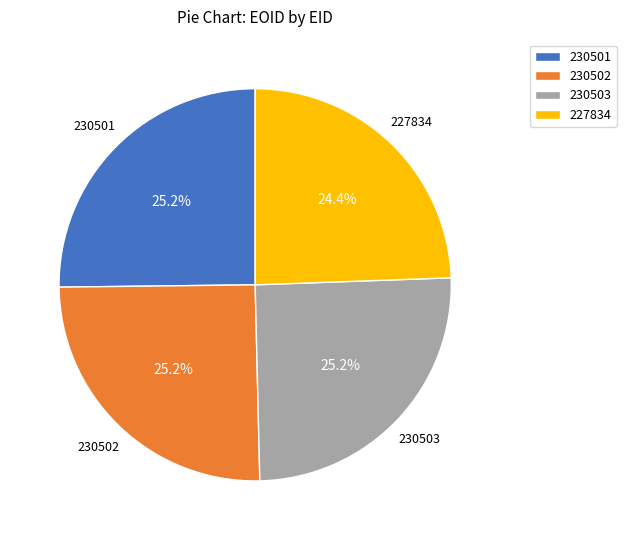

Count the number of slices in the pie.

4